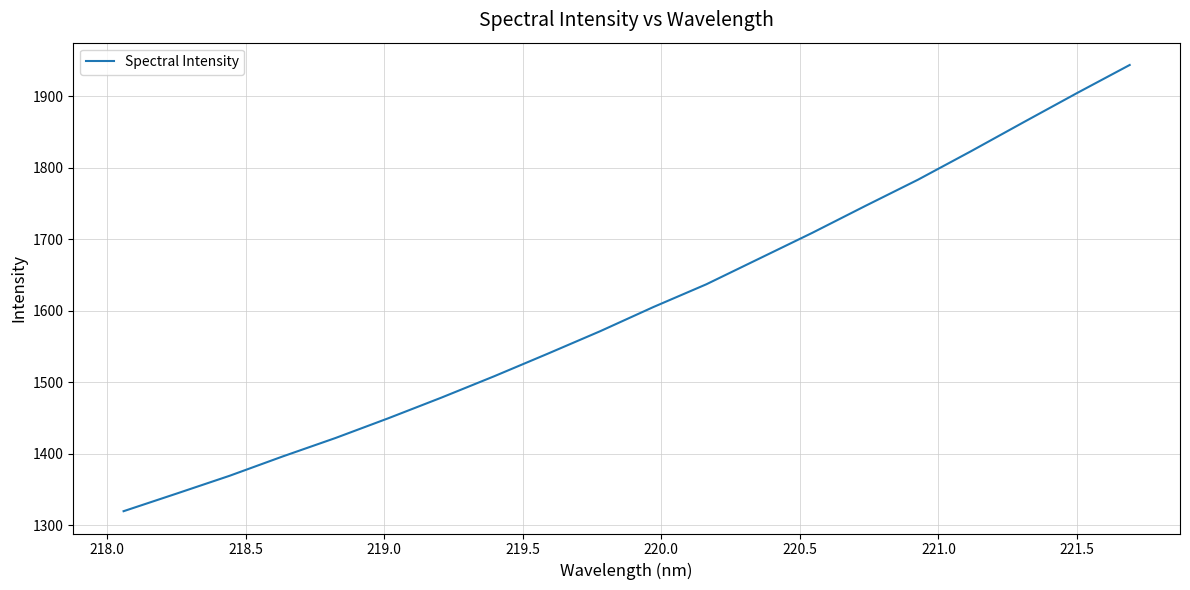

What is the minimum value shown in the chart?

1320.0